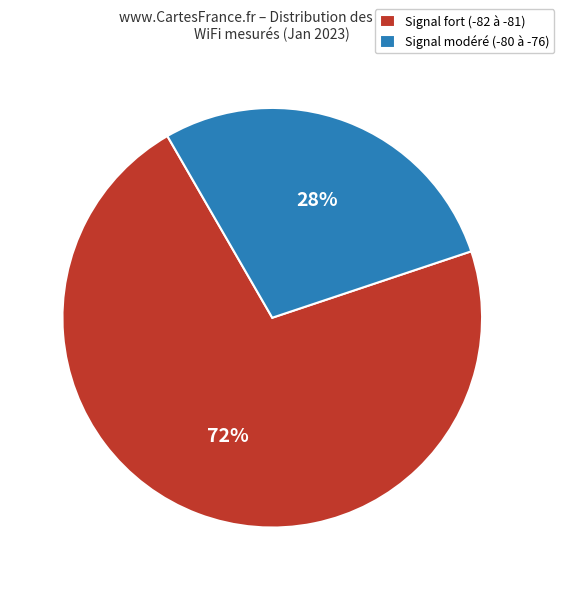

Which category has the biggest portion of the pie?

Signal fort (-82 à -81)